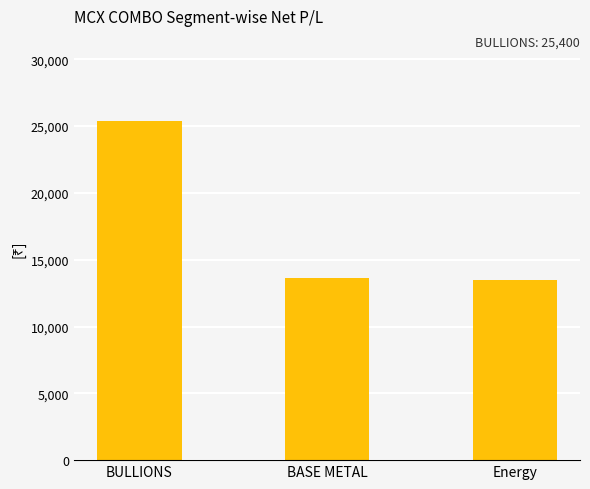

What position from the left is BASE METAL?

2